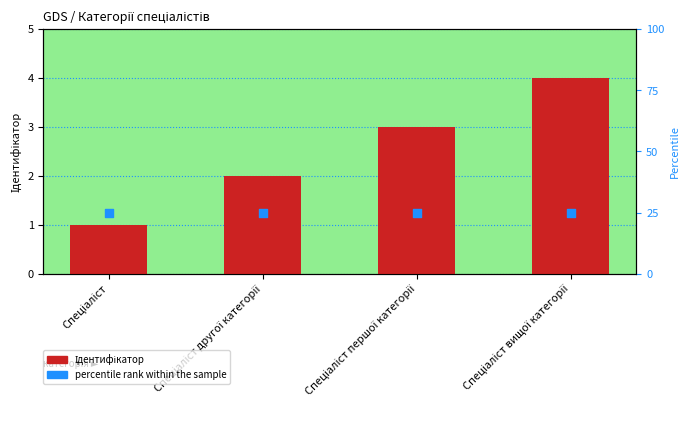

Is the value of percentile rank within the sample at Спеціаліст першої категорії greater than the value of Ідентифікатор at Спеціаліст другої категорії?

Yes